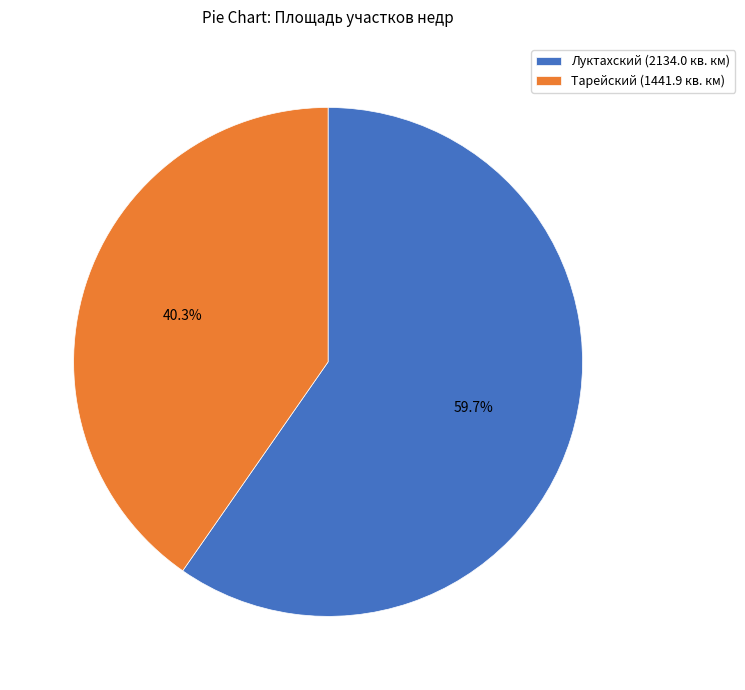

Combined, what portion of the pie is Луктахский and Тарейский?

100.0%